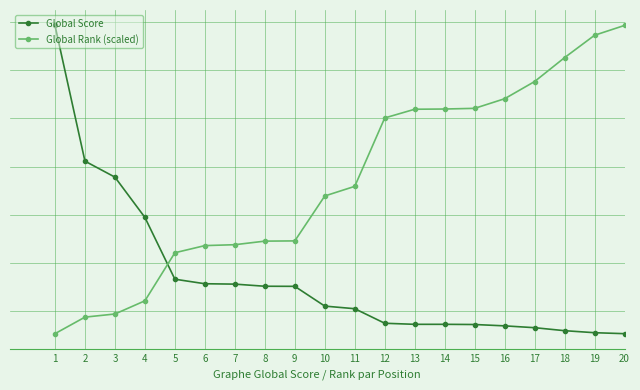

What are all the series names shown in the legend?

Global Score, Global Rank (scaled)